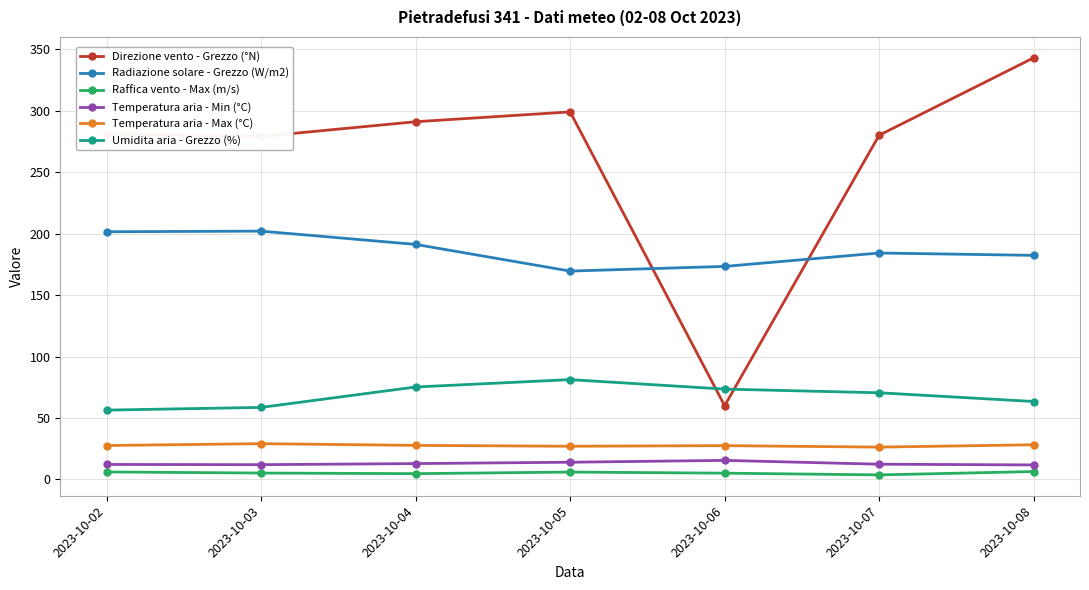

True or false: Temperatura aria - Min (°C) has more than 0 interior local peaks.

True